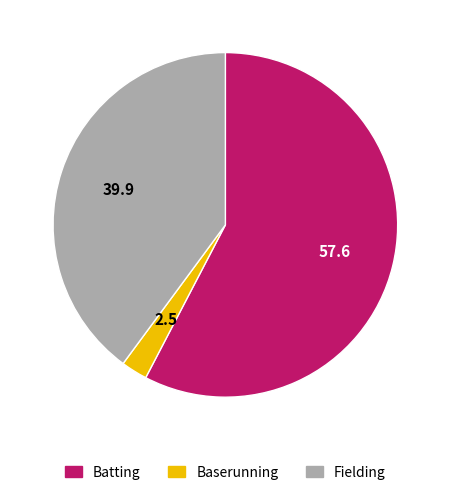

Is there a majority slice in this chart?

Yes